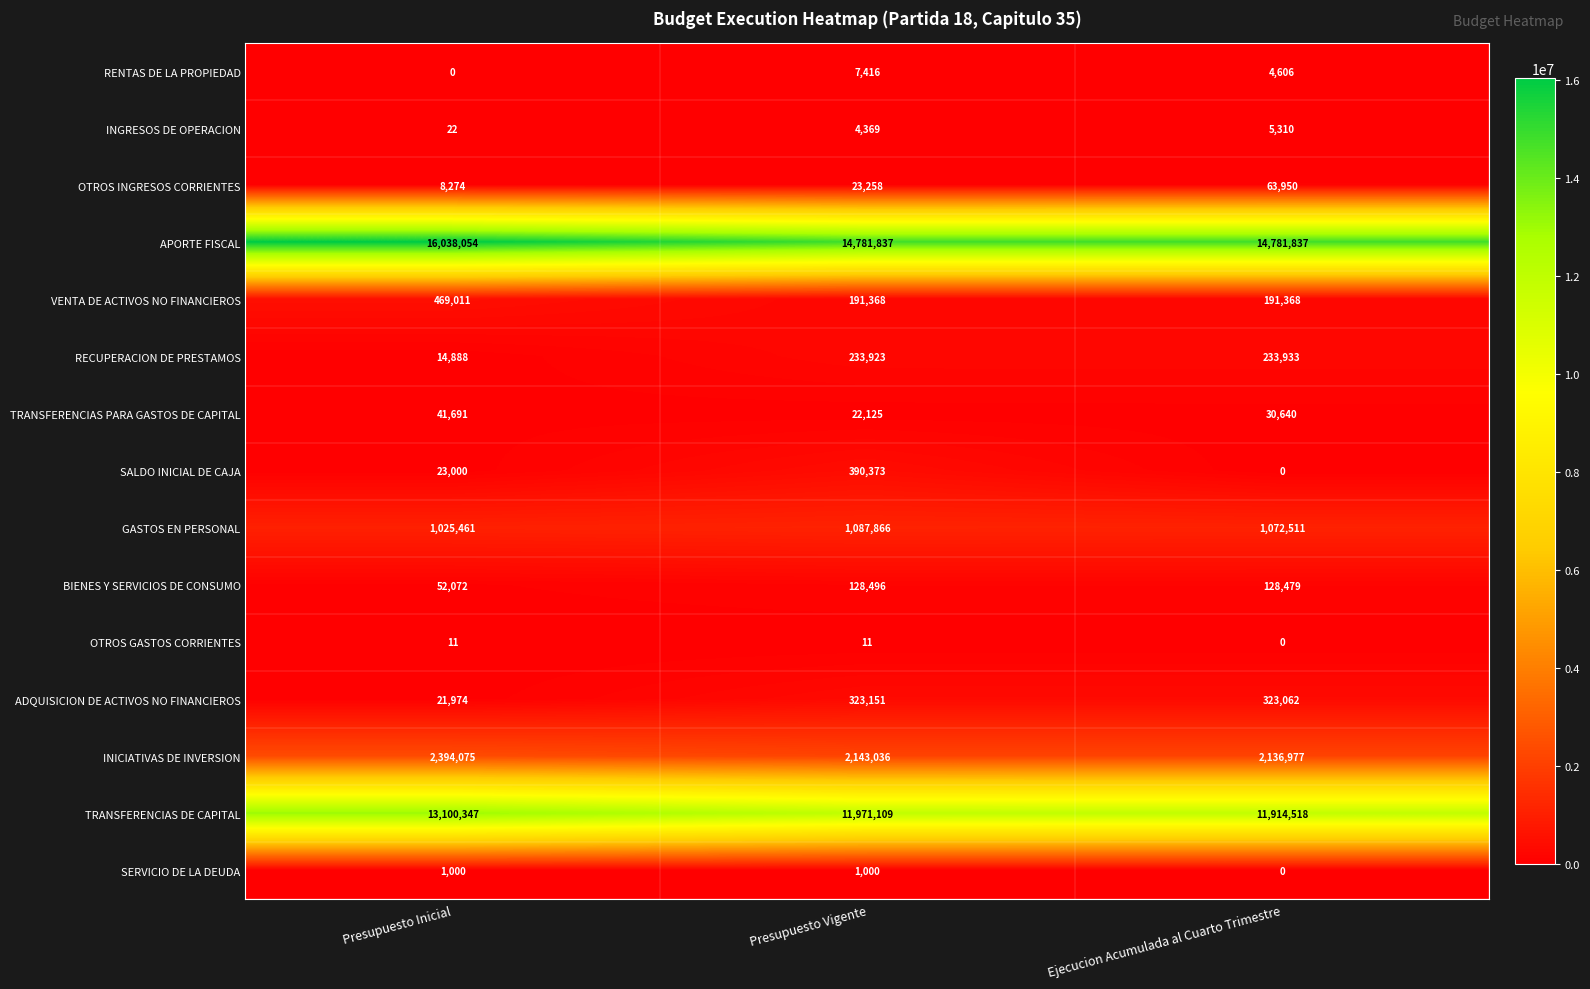

True or false: TRANSFERENCIAS PARA GASTOS DE CAPITAL has a value of 30640 at Ejecucion Acumulada al Cuarto Trimestre.

True